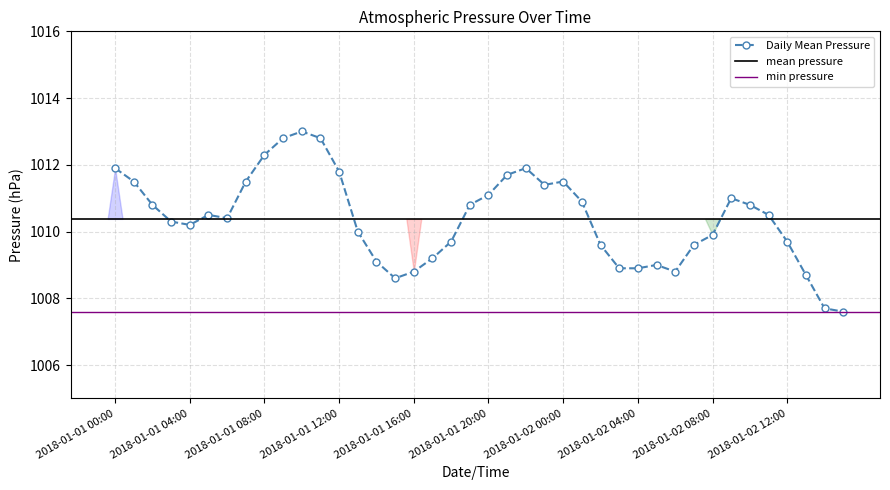

True or false: there are more than 1 points higher than both neighbors.

True